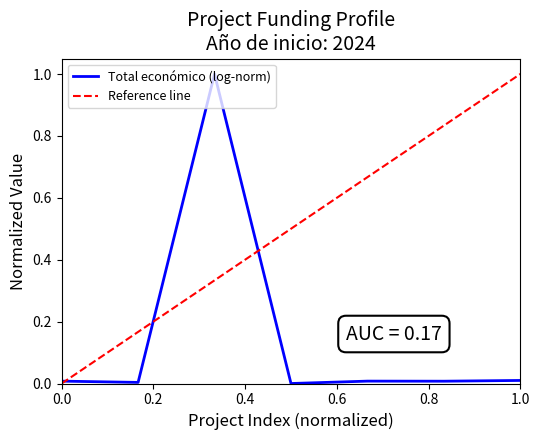

The Total económico (log-norm) series shows 0.0 at 1.0. True or false?

True